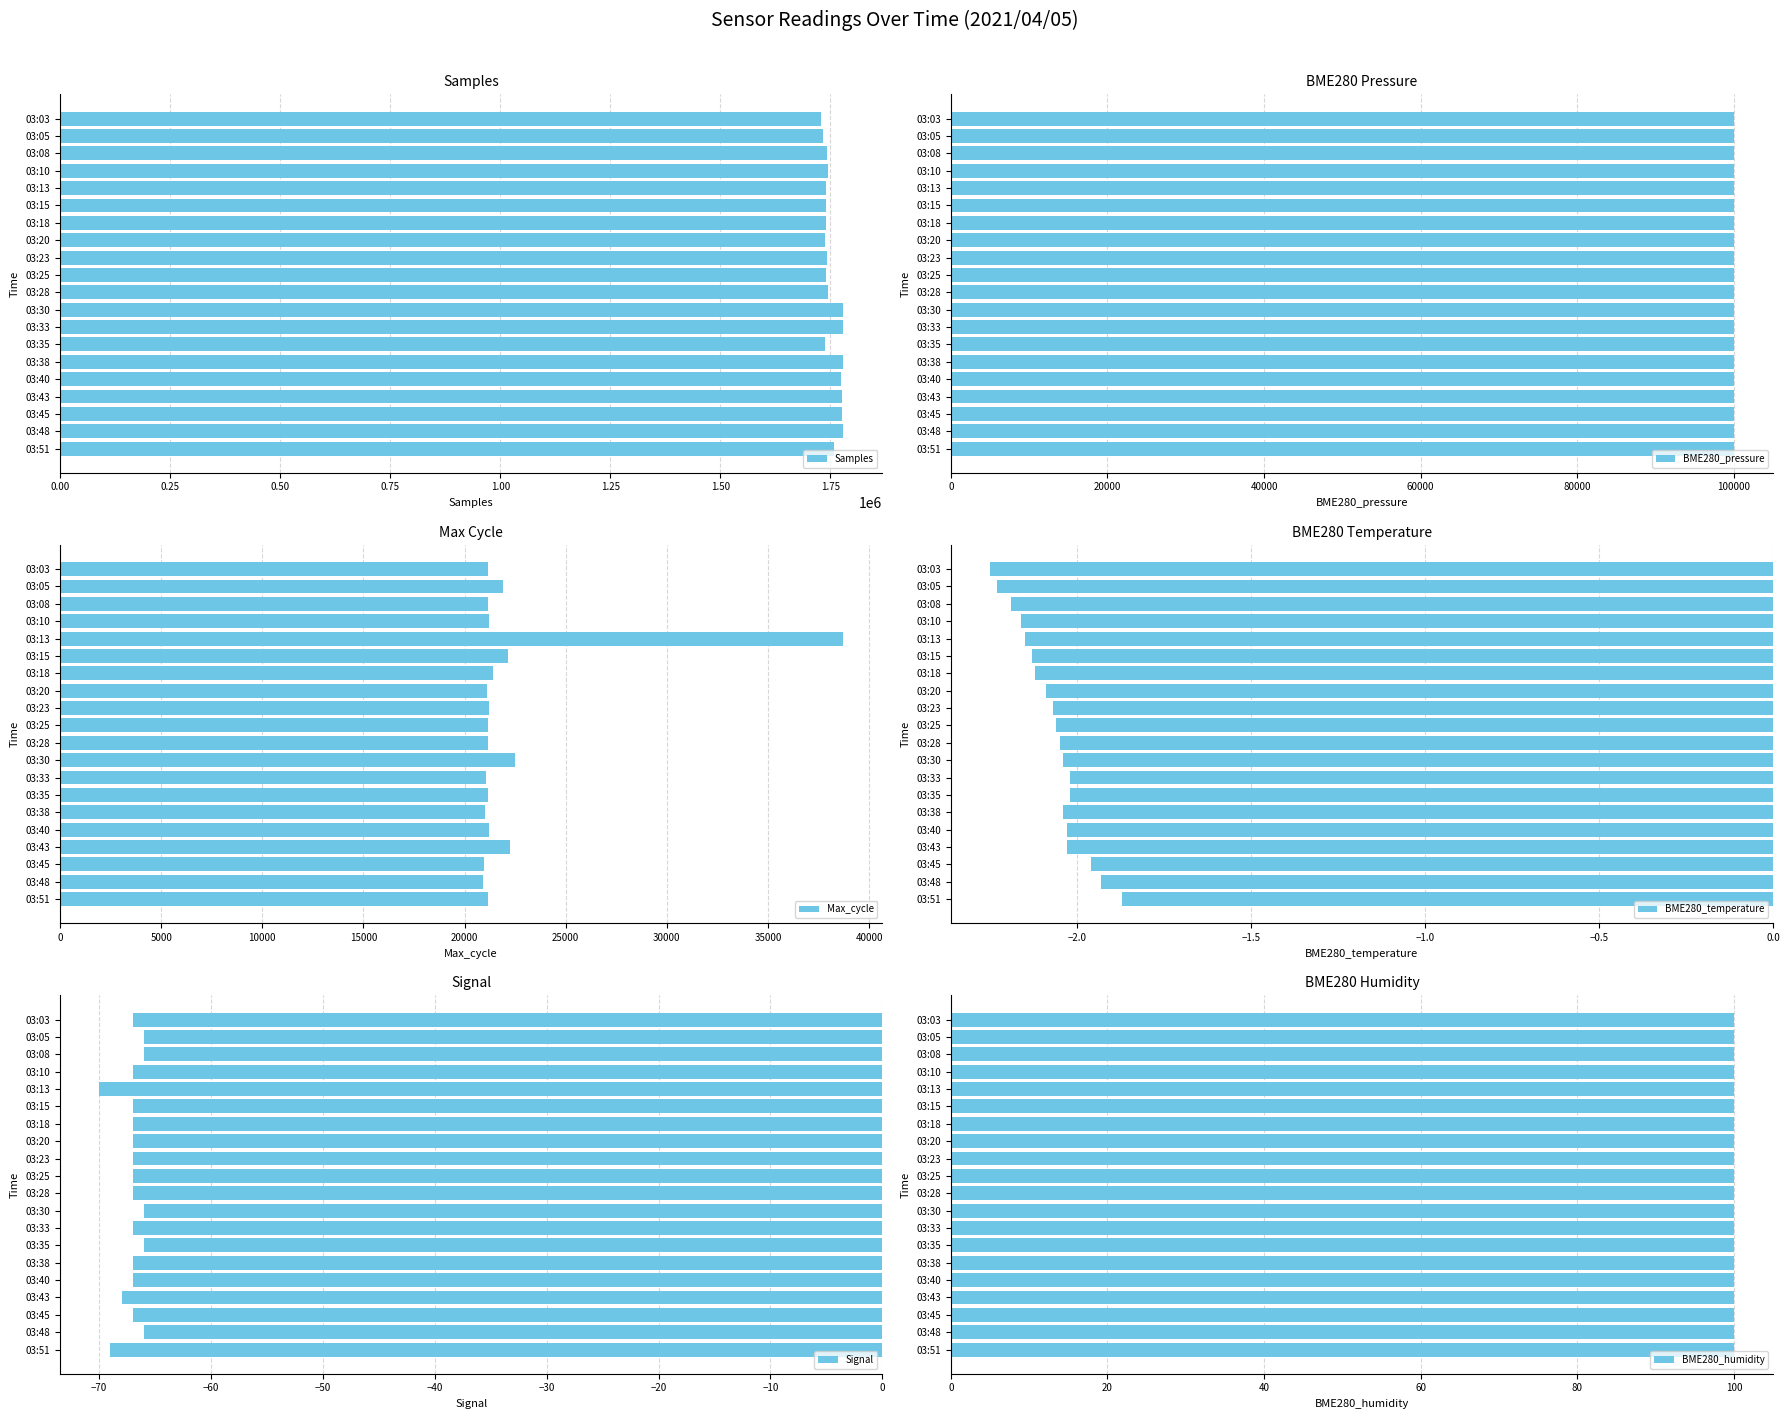

At which label does BME280_pressure reach its minimum?

13